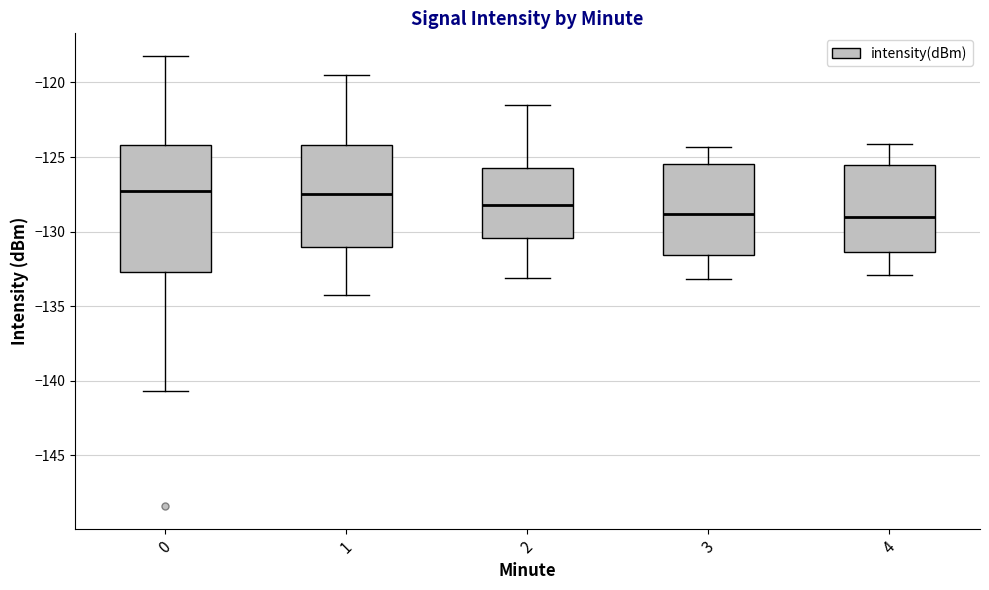

Where does the lower whisker of the box at x = 4 end on the y-axis? The values are not printed on the chart, so give them approximately, as read against the axis.

-133.0